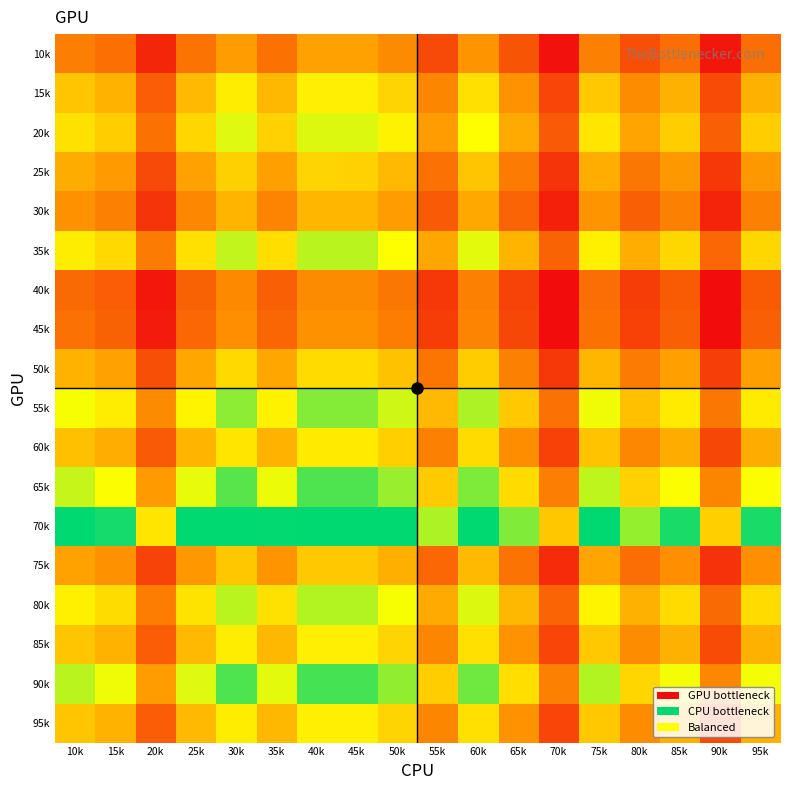

Which category has the lowest value across all series?

70k